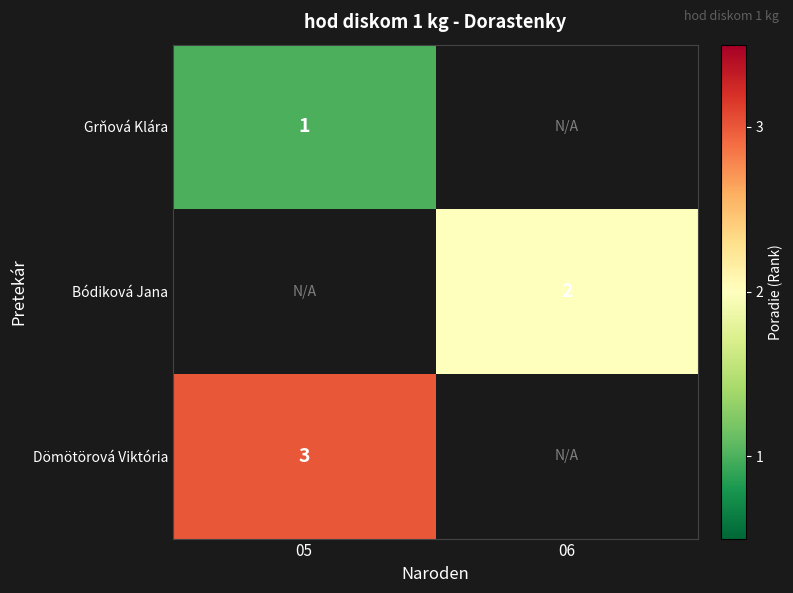

The Dömötörová Viktória series shows 3 at 05. True or false?

True